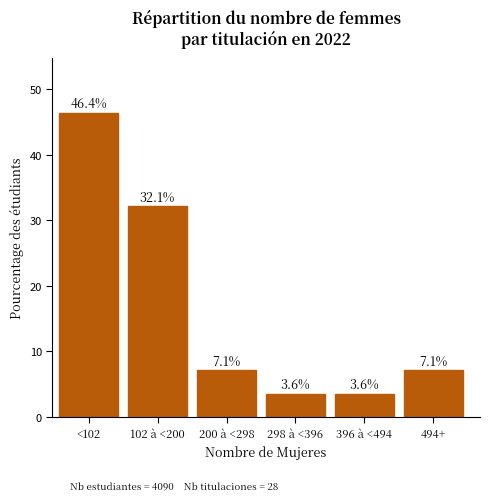

Reading left to right, what are all the values shown in this chart?

<102=46.4	102 à <200=32.1	200 à <298=7.1	298 à <396=3.6	396 à <494=3.6	494+=7.1